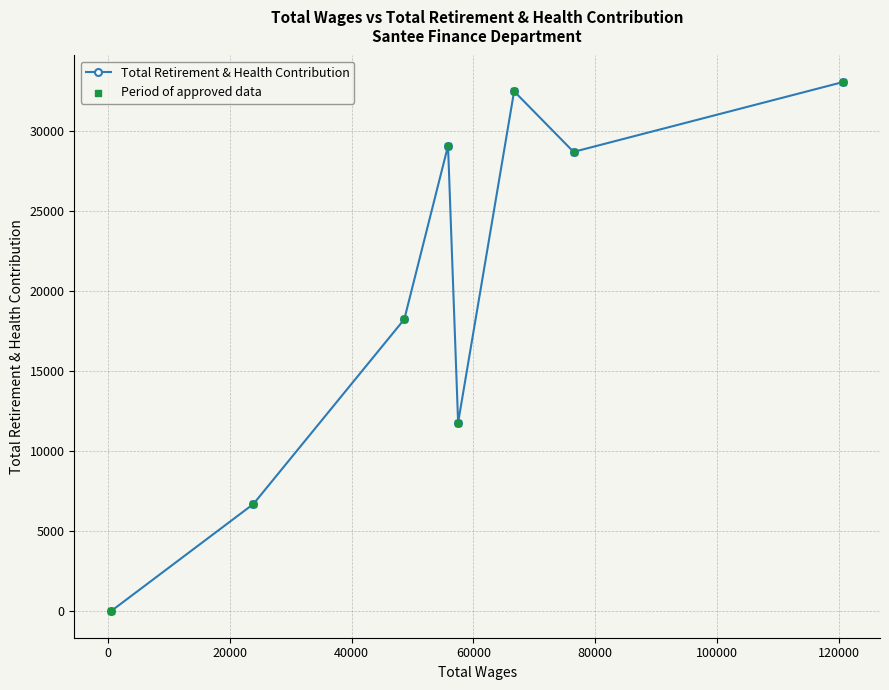

What is the greatest value displayed?

33071